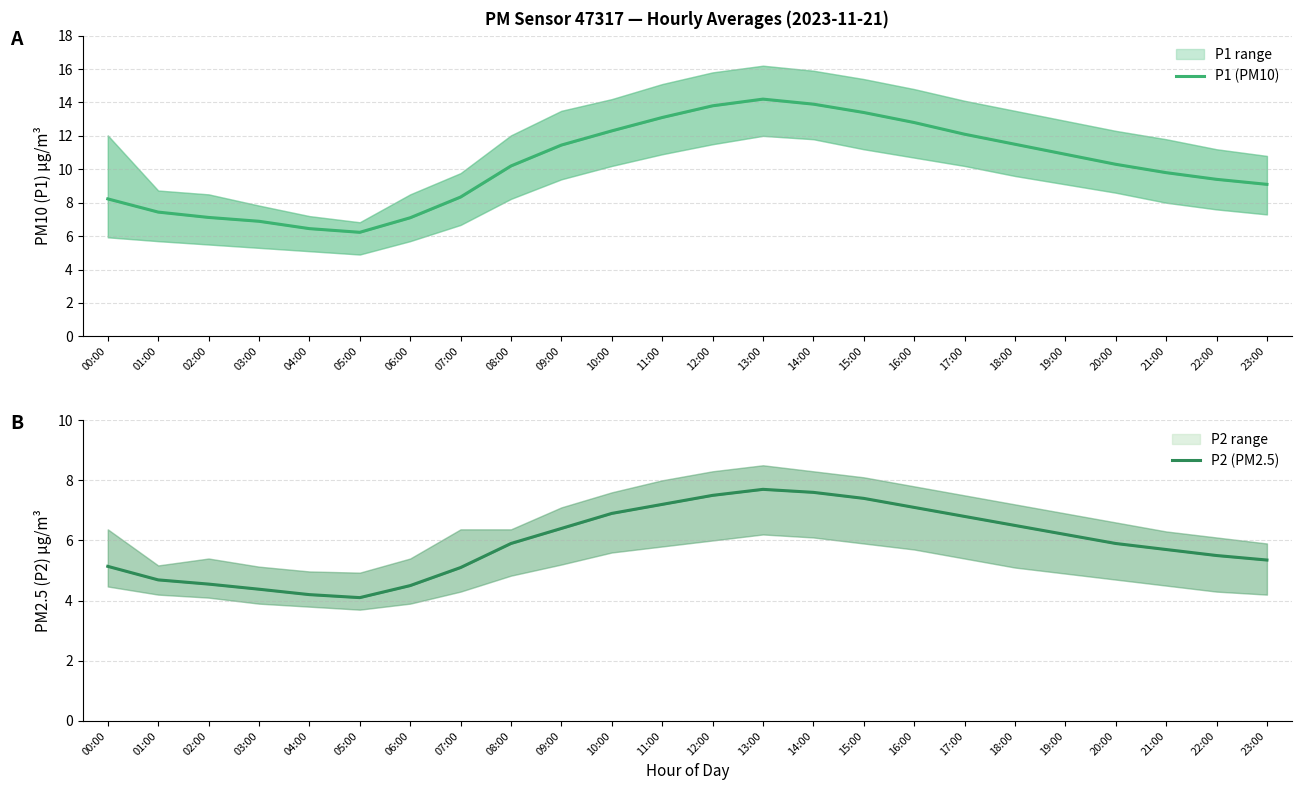

Which series has the largest total across all categories?

P1 (PM10)